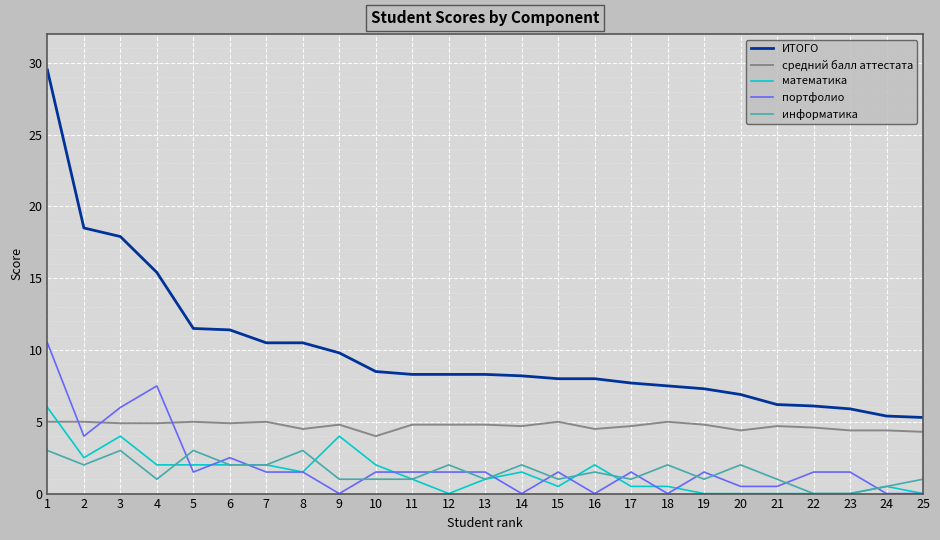

What is the spread (max minus min) of values at 8?

9.0